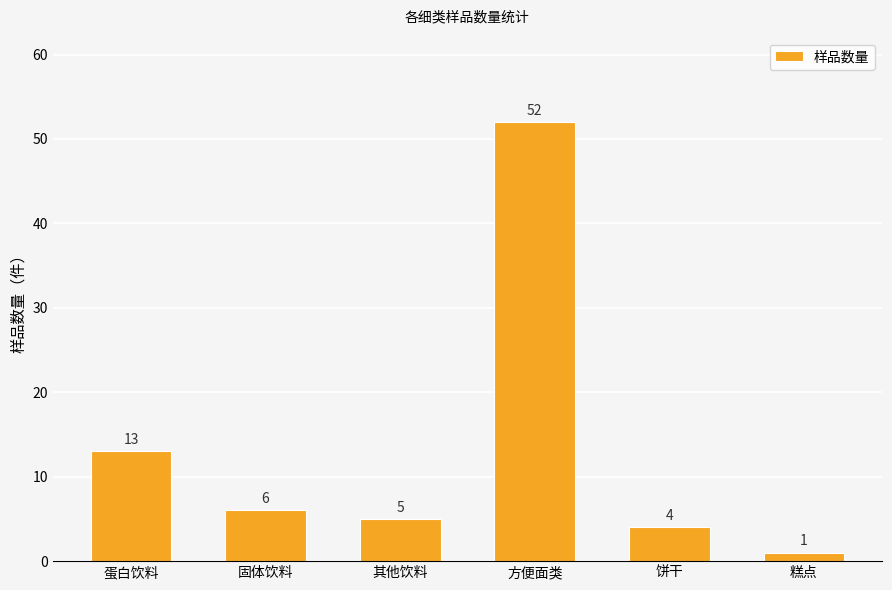

How many values are below 6?

3